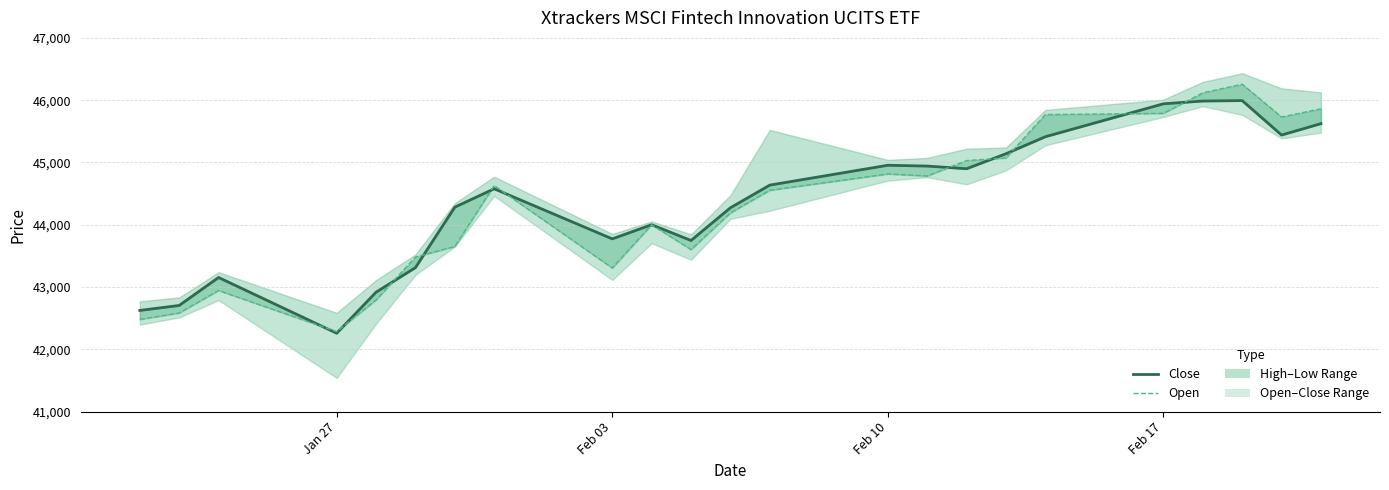

How many data points in Close are less than 44577?

11